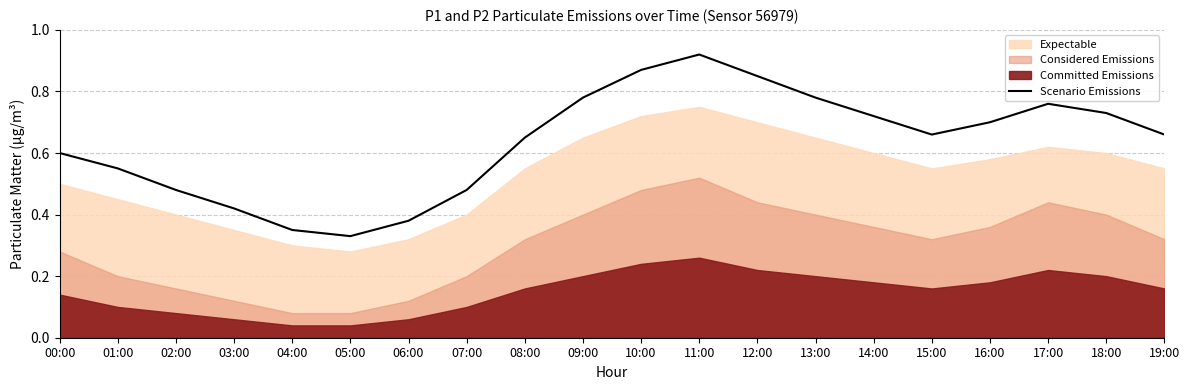

The value of Scenario Emissions at 10:00 is 1.4. True or false?

False